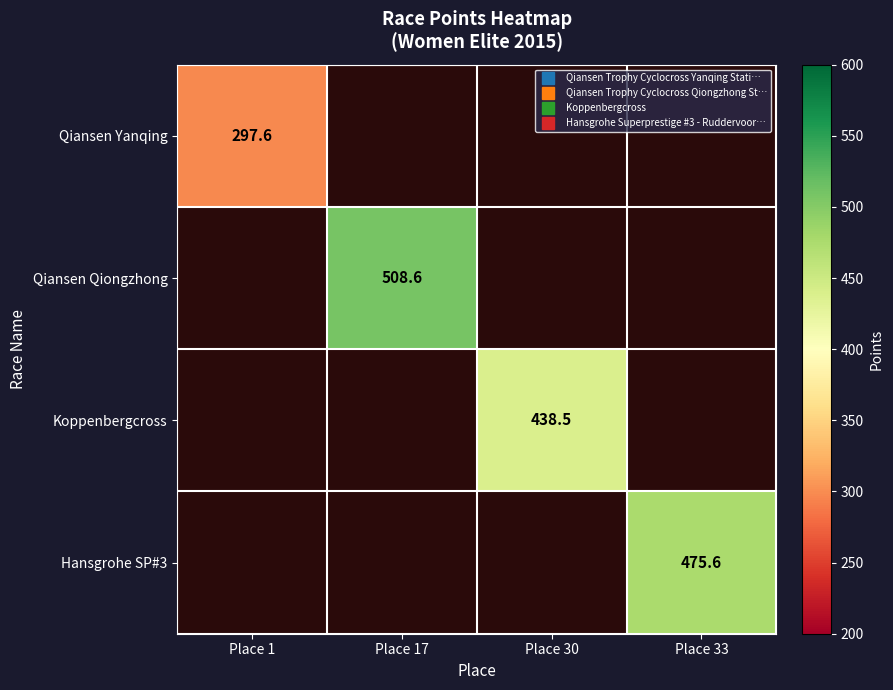

What is the highest value of the Qiansen Yanqing series?

297.6